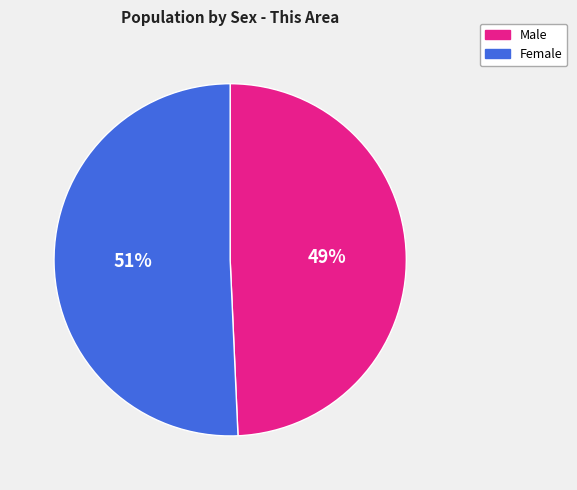

Between Male and Female, which is larger?

Female